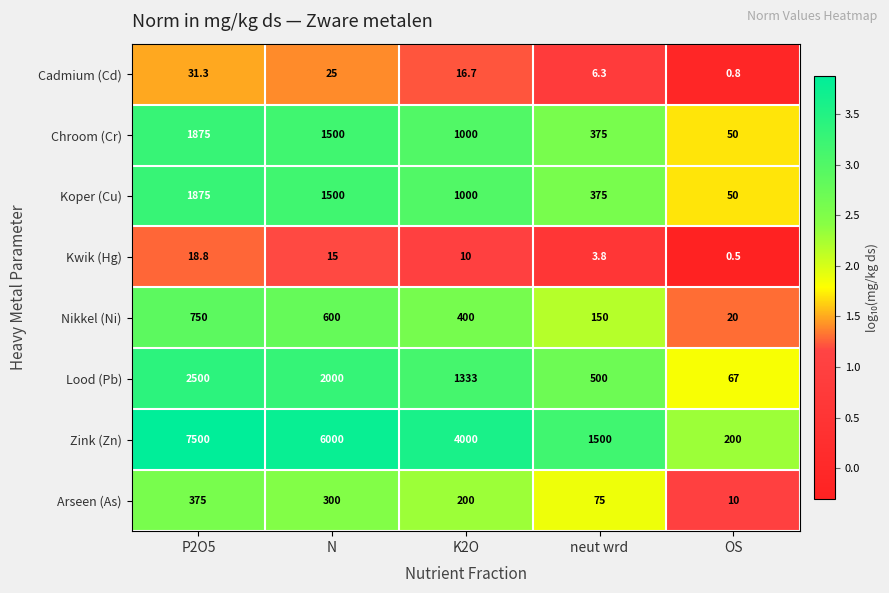

Which series changed the most between N and OS?

Zink (Zn)